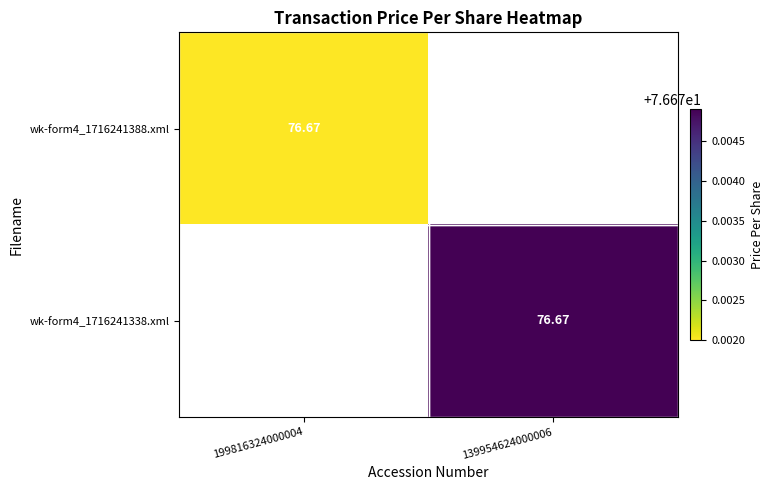

Which has a higher value, 139954624000006 or 199816324000004?

199816324000004